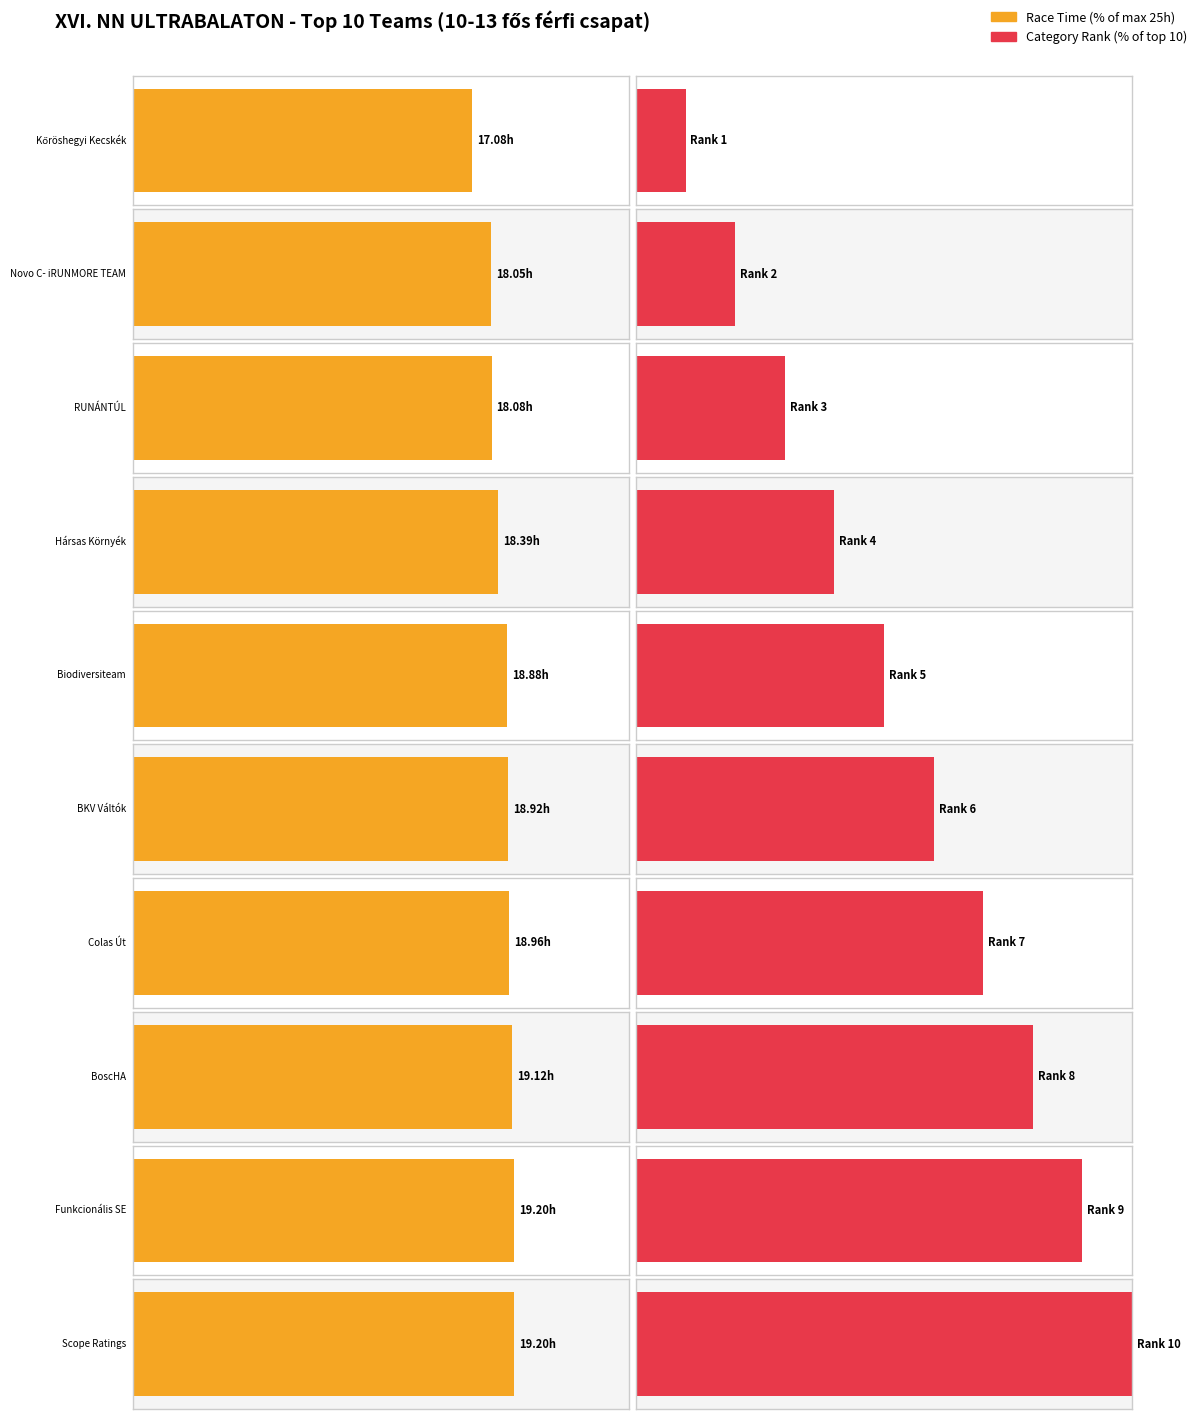

Is it true that Helyezés equals 9 at BKV Váltók?

False